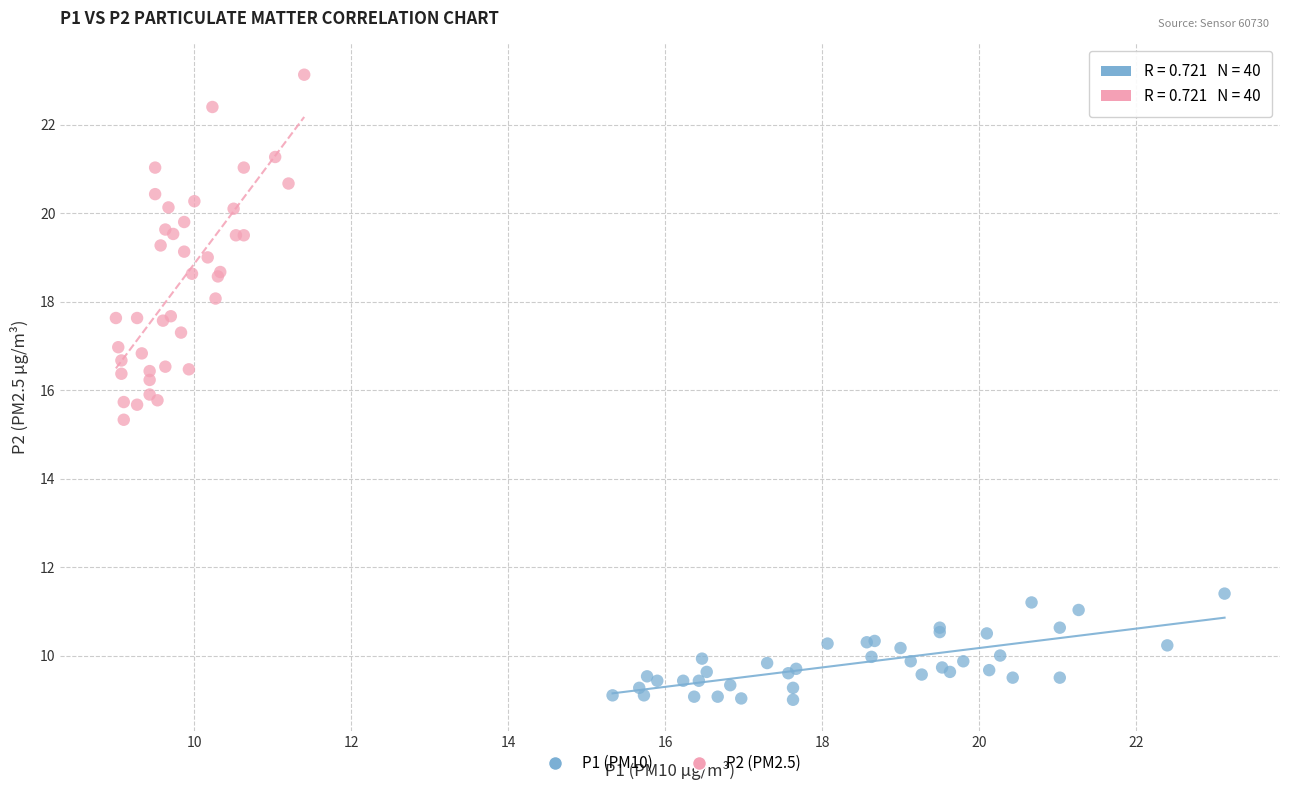

Which series has the widest spread of Y values?

P2 (PM2.5)